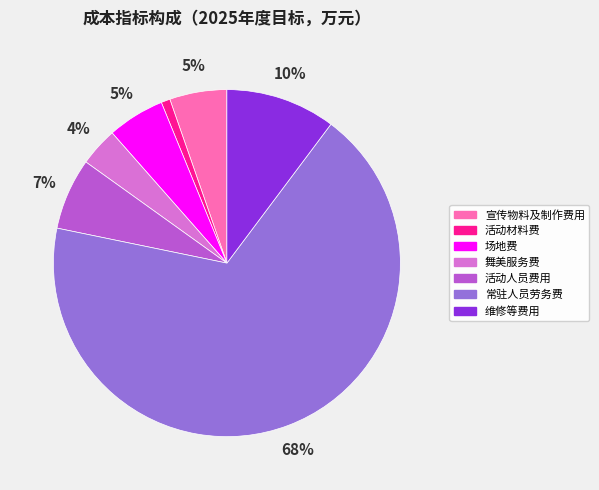

Do 维修等费用 and 舞美服务费 together represent more than half of the pie?

No